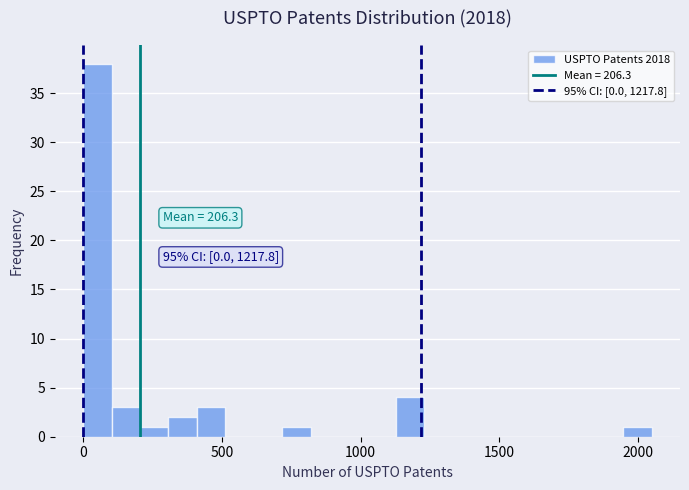

Read against the x-axis, roughly where is the centre of the tallest bar?

50